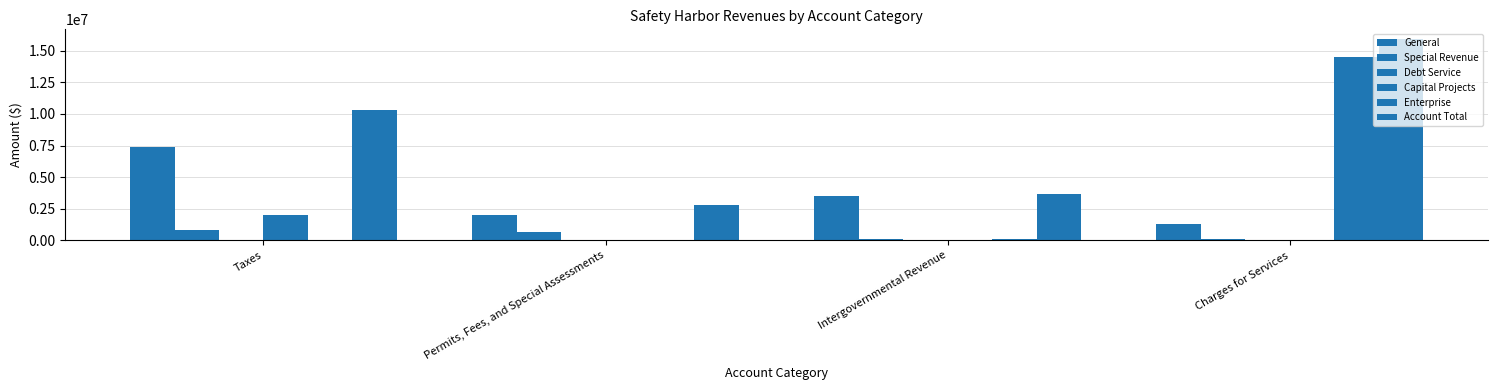

Does the chart contain stacked bars?

No